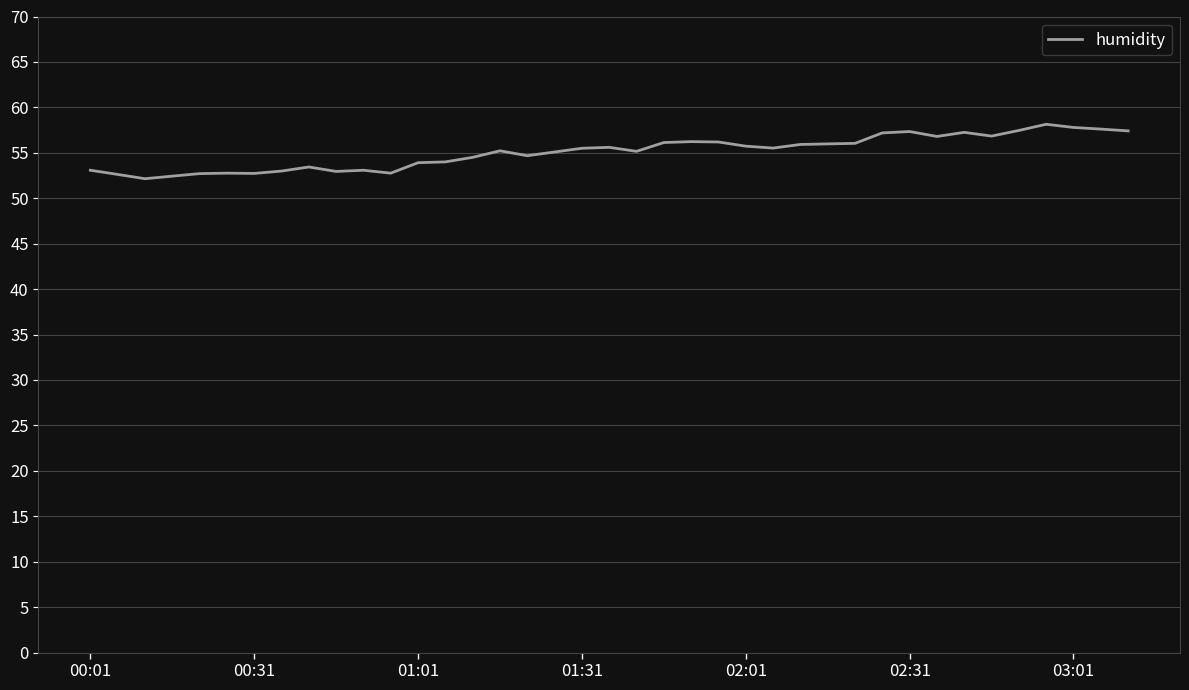

What is the difference between the maximum and minimum values?

6.0